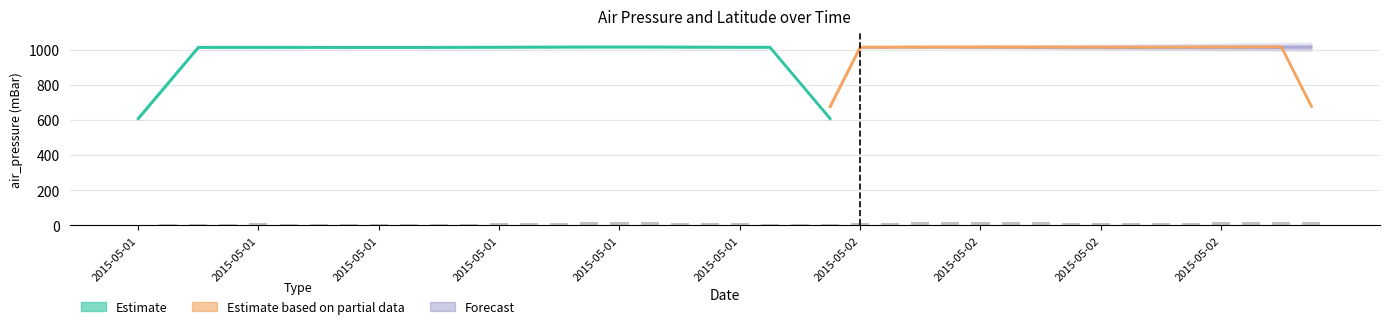

At which label is the value closest to 12?

2015-05-01